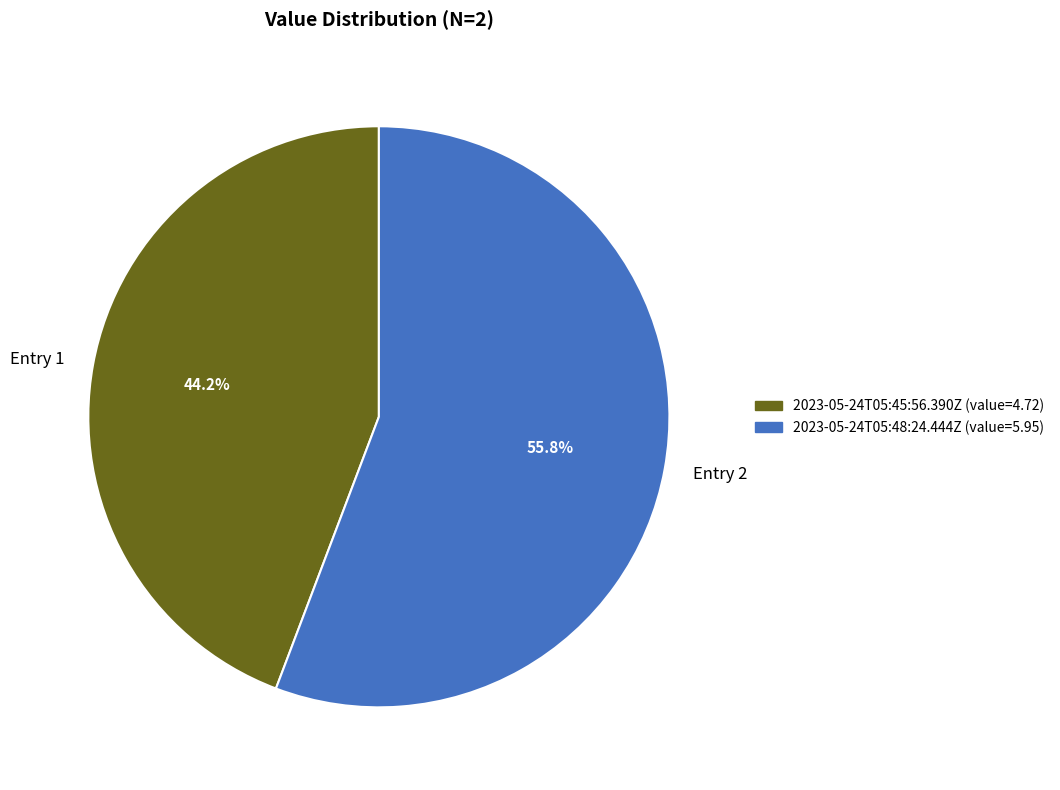

What percentage is the 2023-05-24T05:45:56.390Z slice, to the nearest percent?

44%